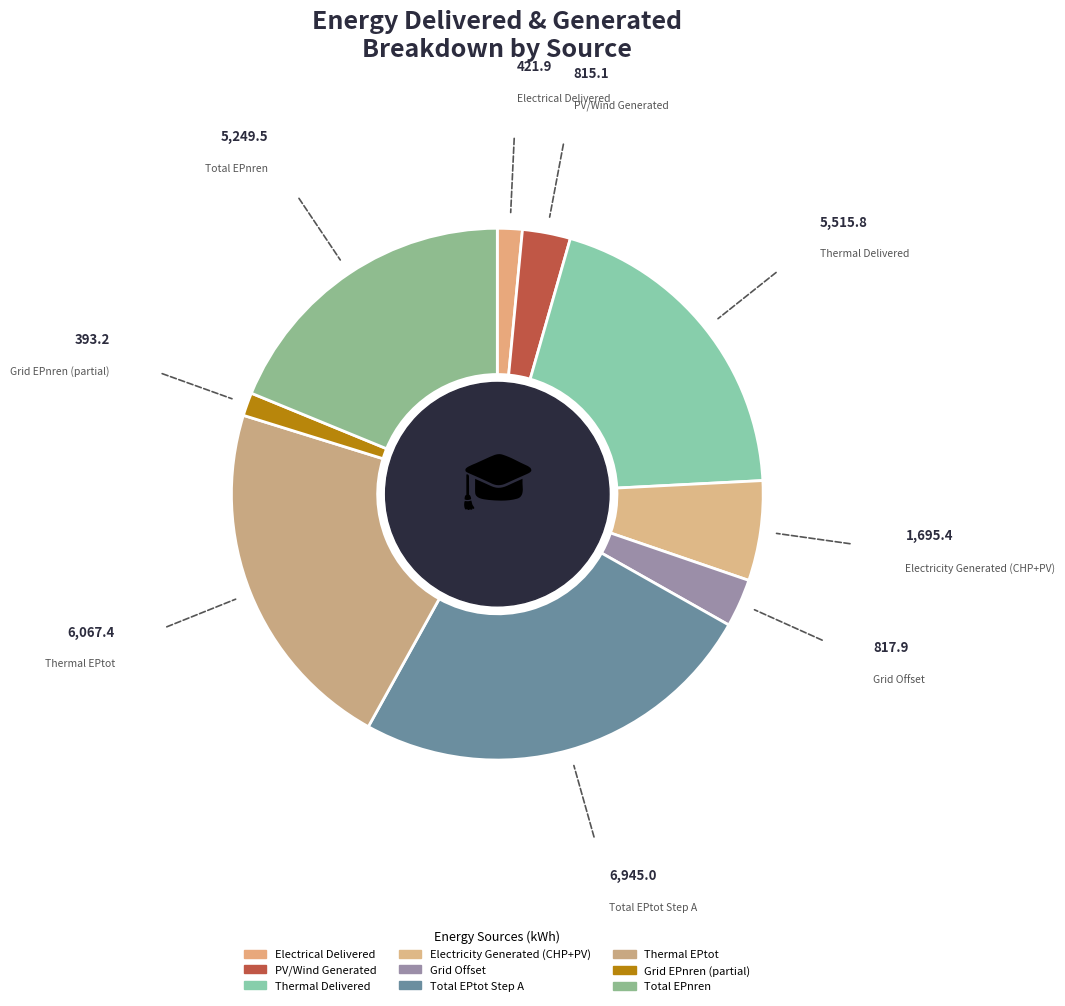

Does any single category account for the majority?

No